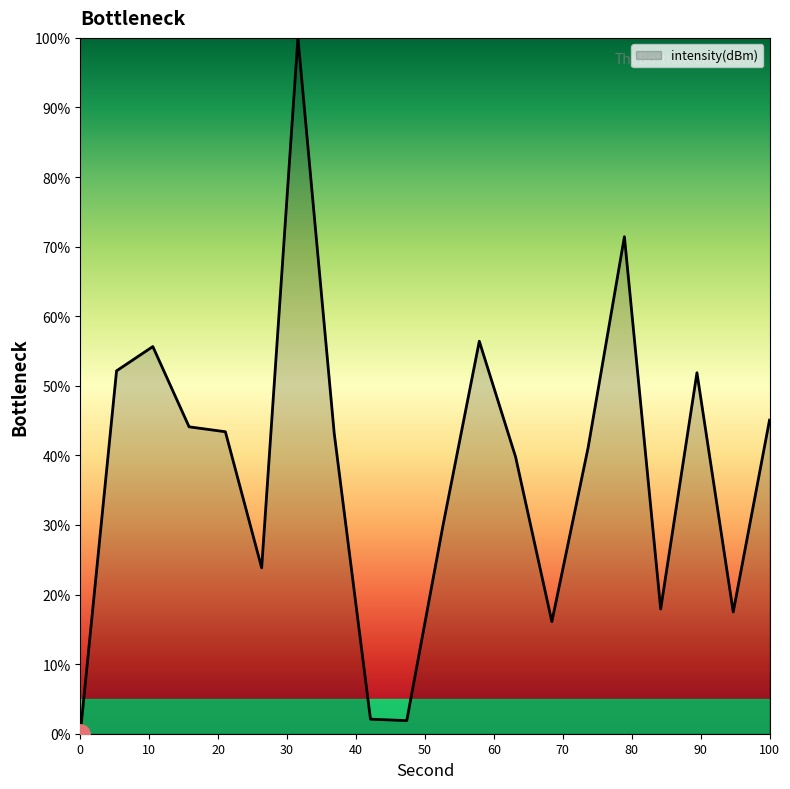

What is the greatest value displayed?

100.0